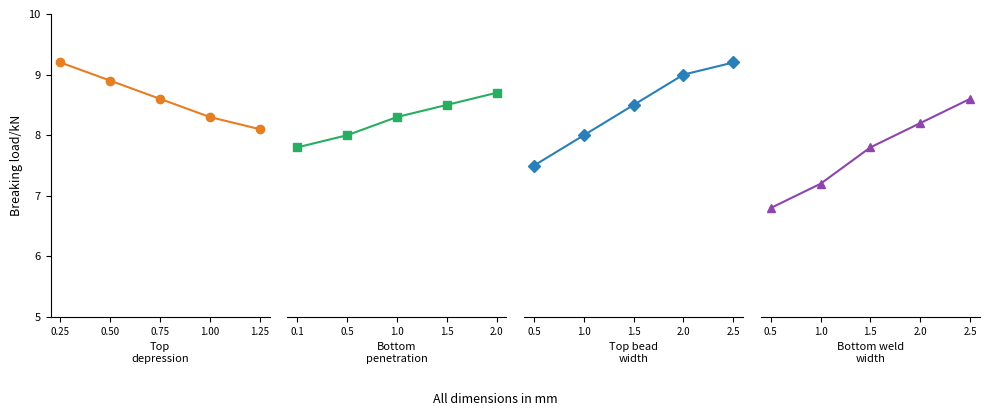

What is the value of the Top depression point at the 1st from the left?

9.2